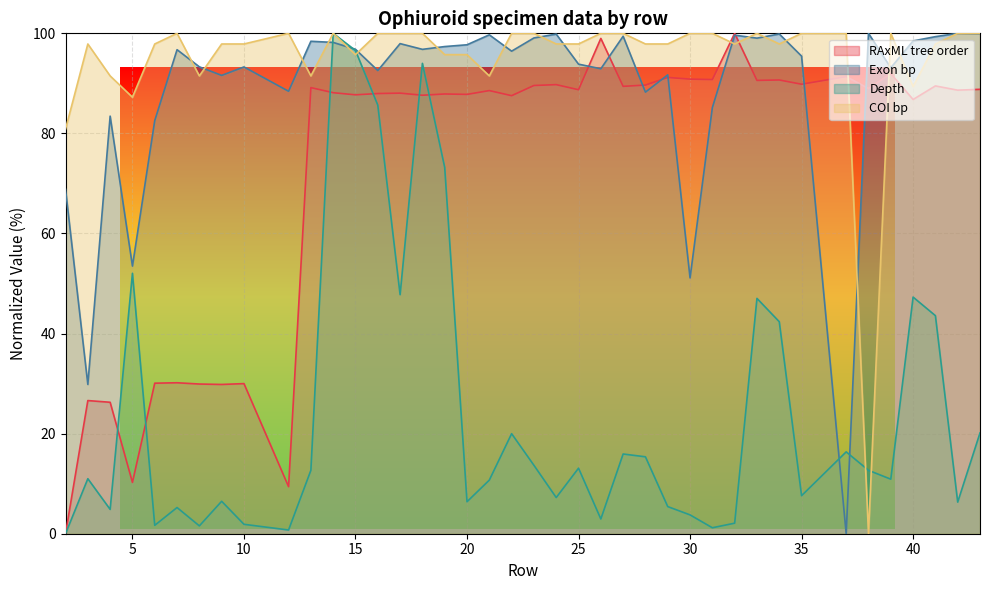

At which category does COI bp reach its first local valley?

5